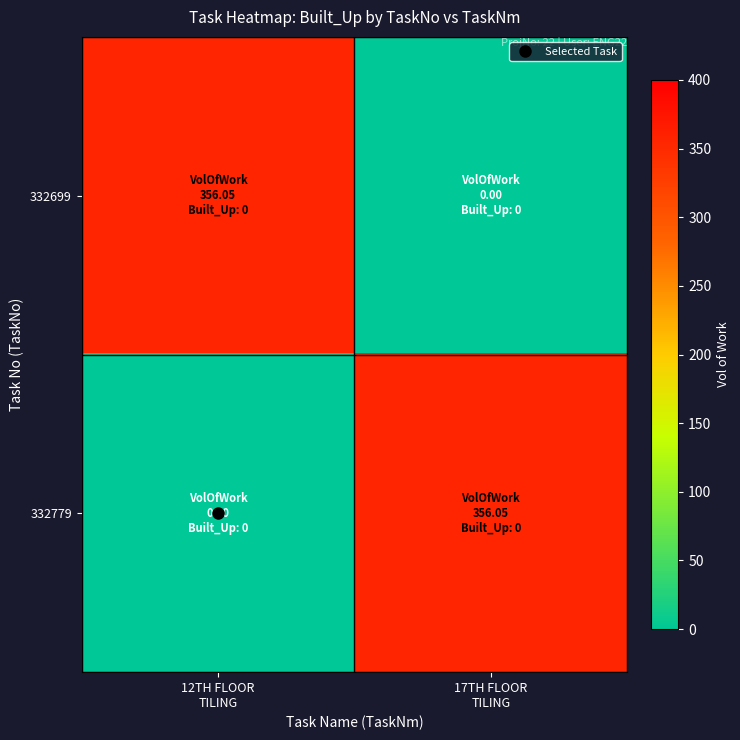

At how many categories does at least one series exceed 35?

2